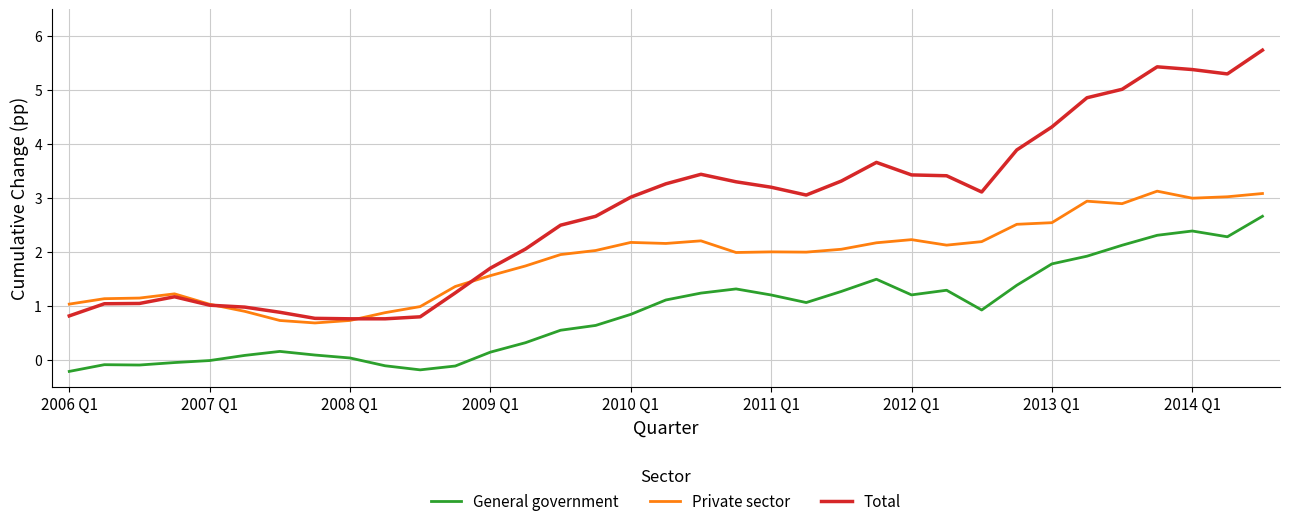

What are all the series names shown in the legend?

General government, Private sector, Total